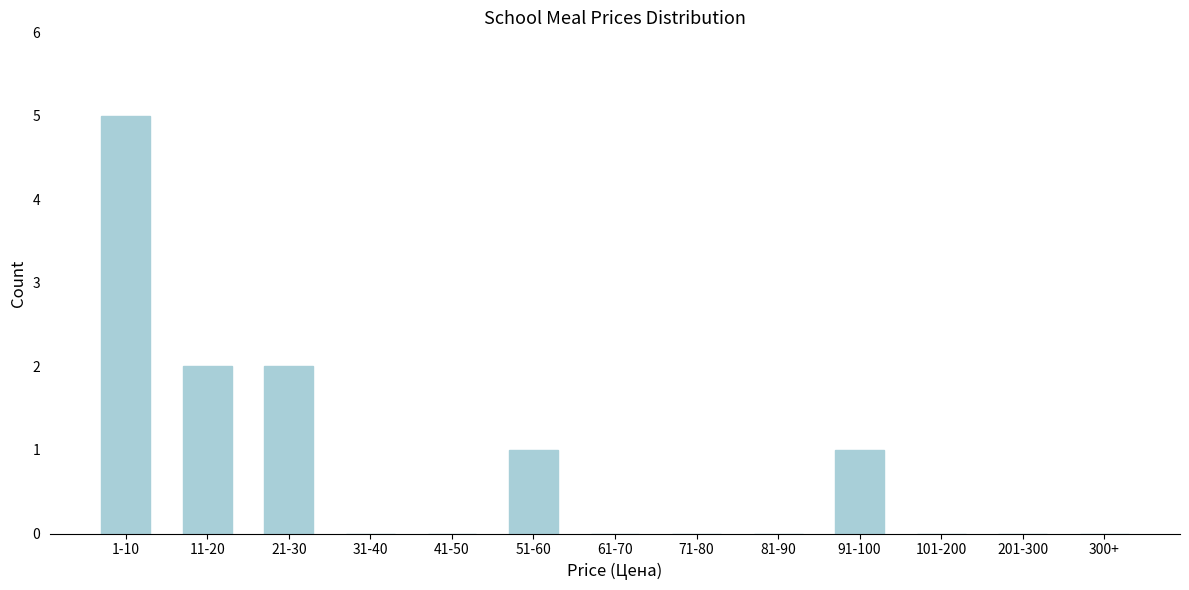

Reading right to left, transcribe all the data shown in this chart.

300+=0	201-300=0	101-200=0	91-100=1	81-90=0	71-80=0	61-70=0	51-60=1	41-50=0	31-40=0	21-30=2	11-20=2	1-10=5